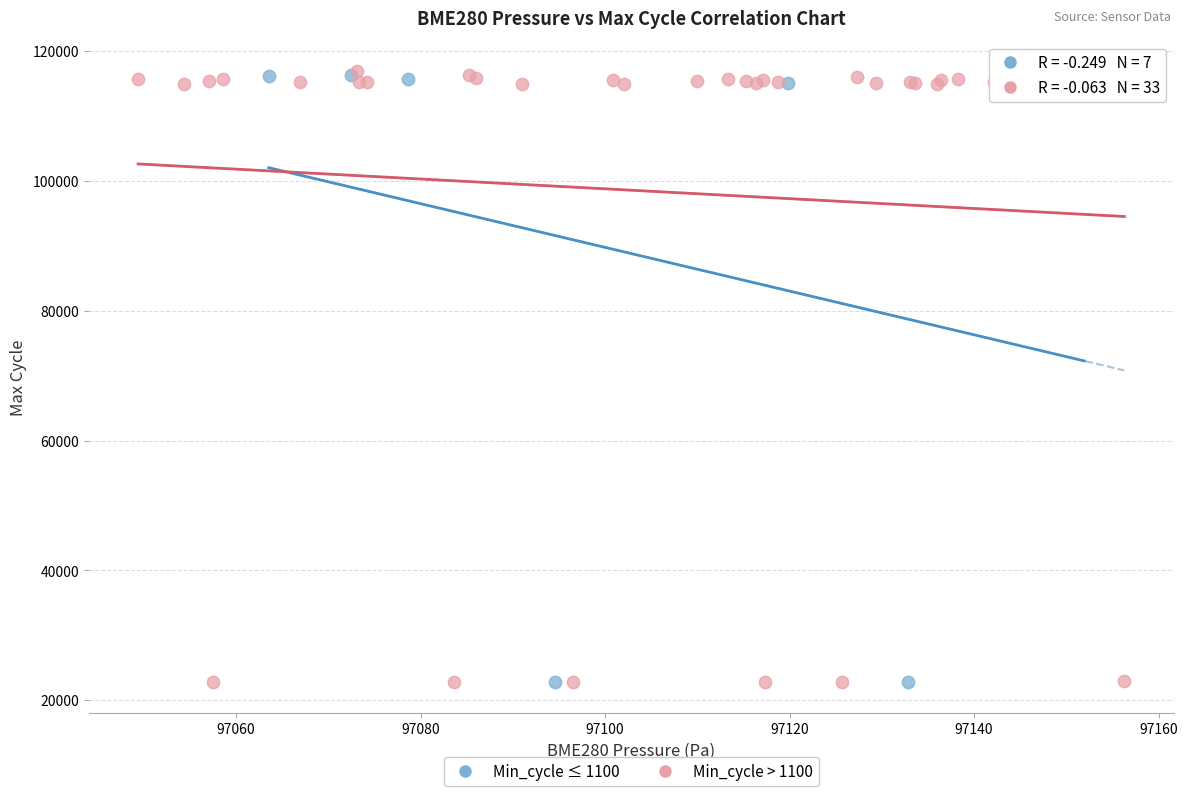

Which series has the widest spread of Y values?

Min_cycle > 1100